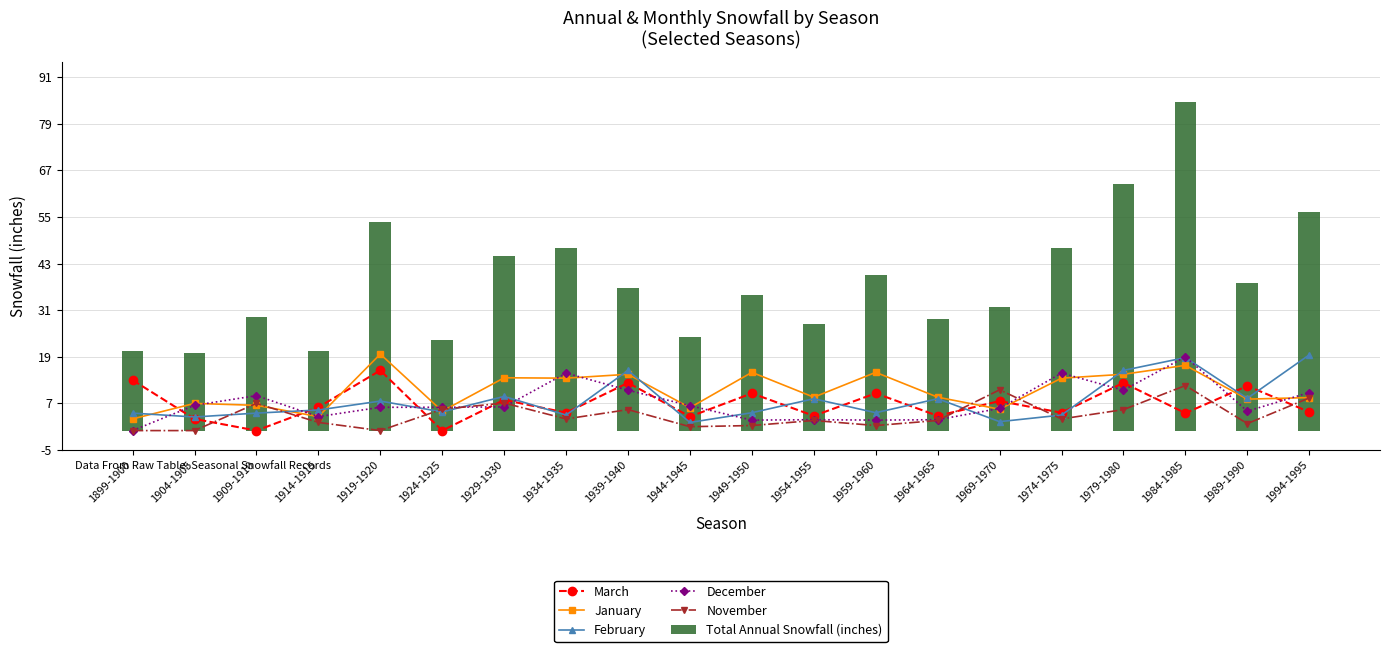

Rank the categories by February value from highest to lowest.

1994-1995, 1984-1985, 1939-1940, 1979-1980, 1929-1930, 1989-1990, 1954-1955, 1964-1965, 1919-1920, 1914-1915, 1924-1925, 1949-1950, 1959-1960, 1899-1900, 1909-1910, 1934-1935, 1974-1975, 1904-1905, 1969-1970, 1944-1945